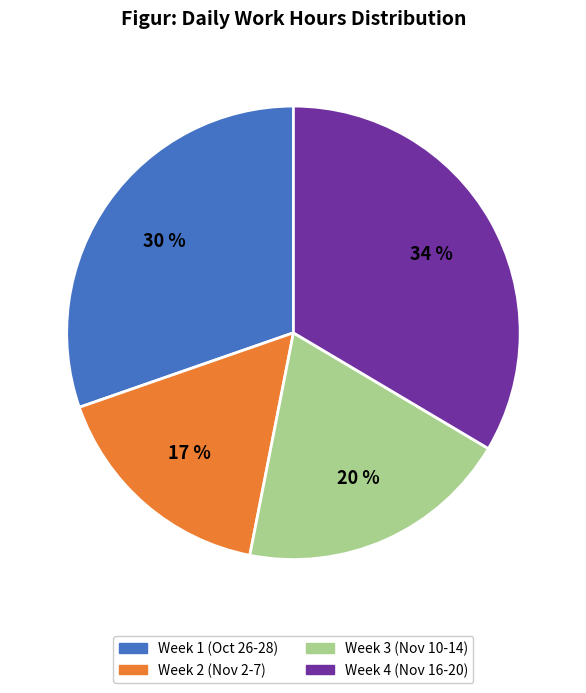

Is there any slice that represents more than half of the pie?

No